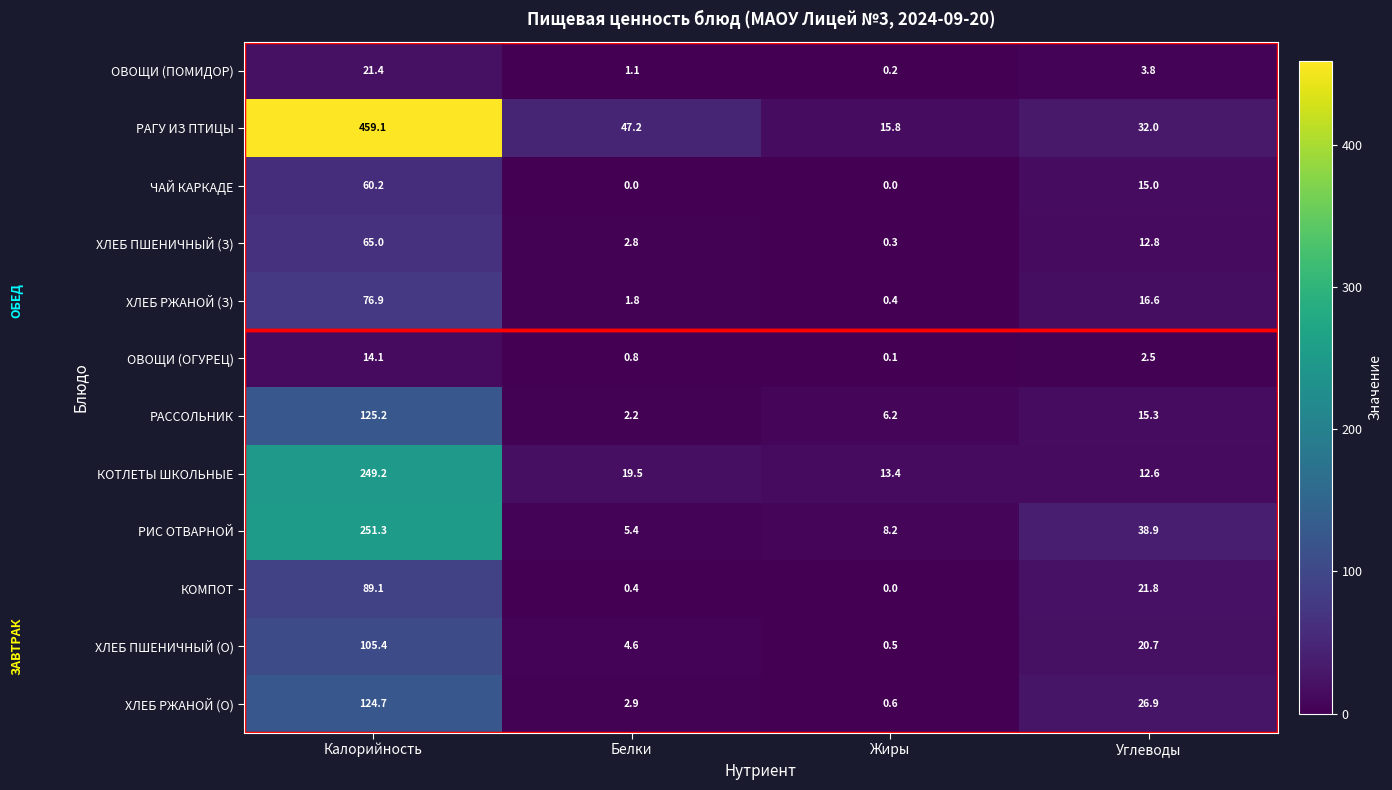

What is the difference between the РАССОЛЬНИК values at Белки and Жиры?

4.0